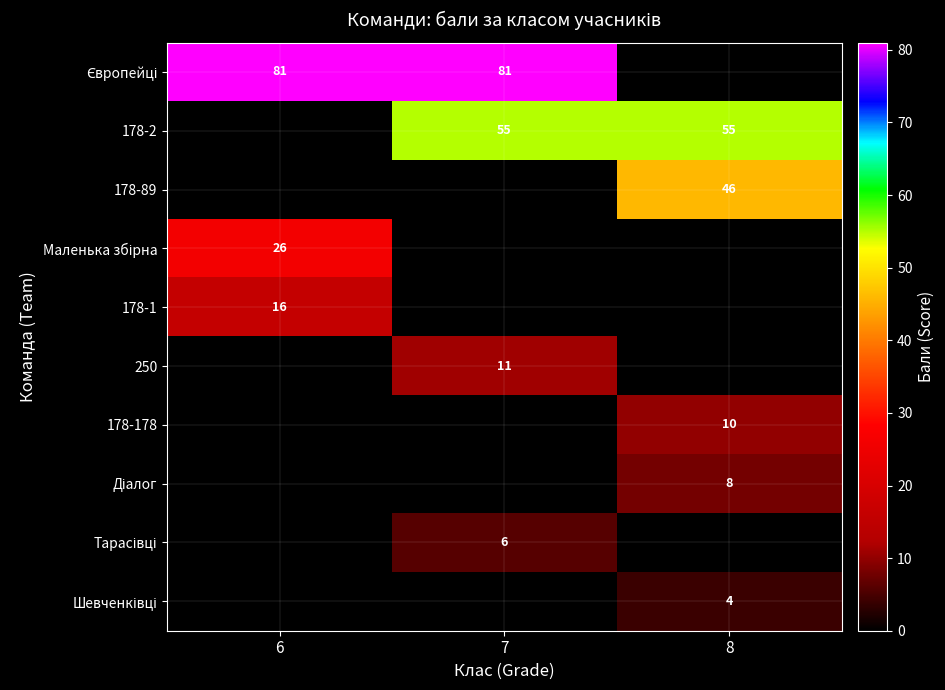

True or false: 178-2 has a value of 55 at 7.

True